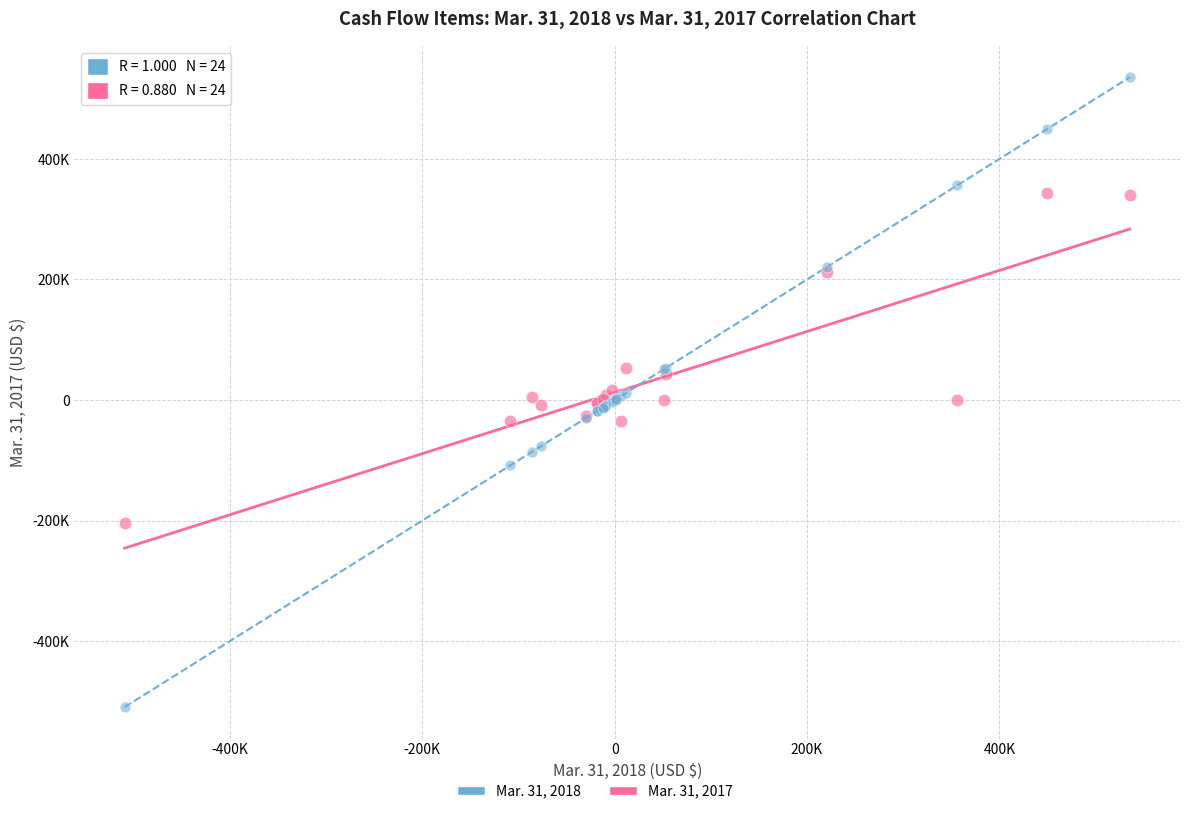

Which series has the widest spread of Y values?

Mar. 31, 2018